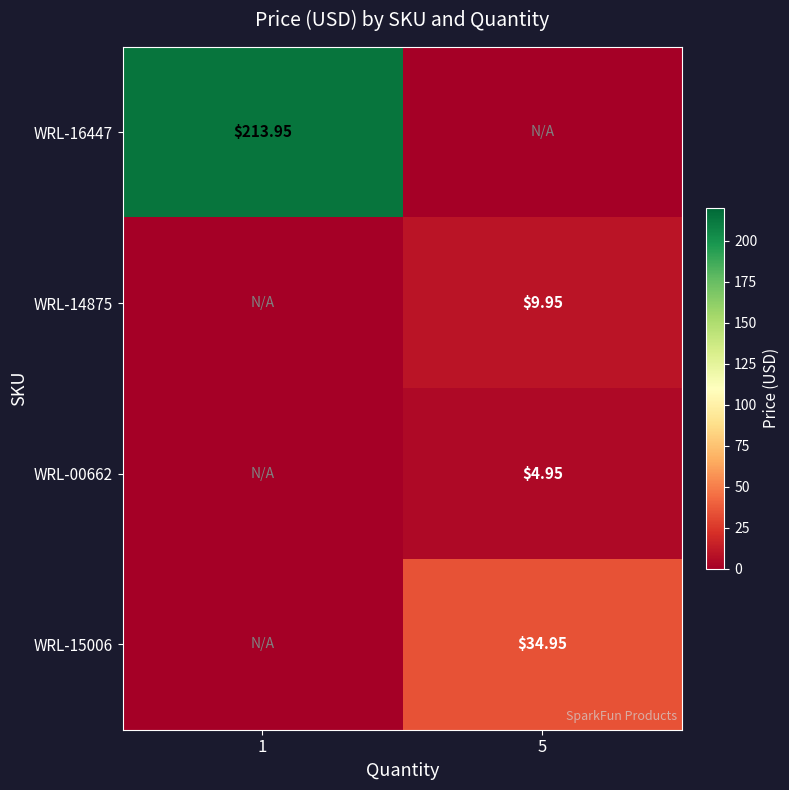

Is the value of WRL-14875 at 5 greater than the value of WRL-15006 at 5?

No